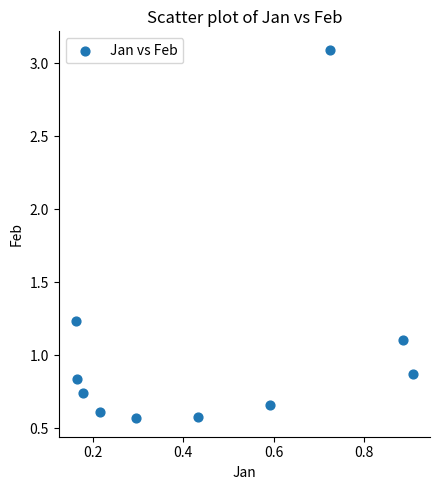

What Y value in the scatter plot is closest to 1?

1.1